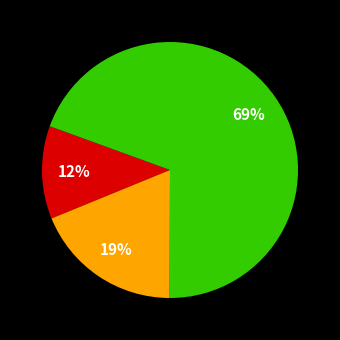

Is there any slice that represents more than half of the pie?

Yes